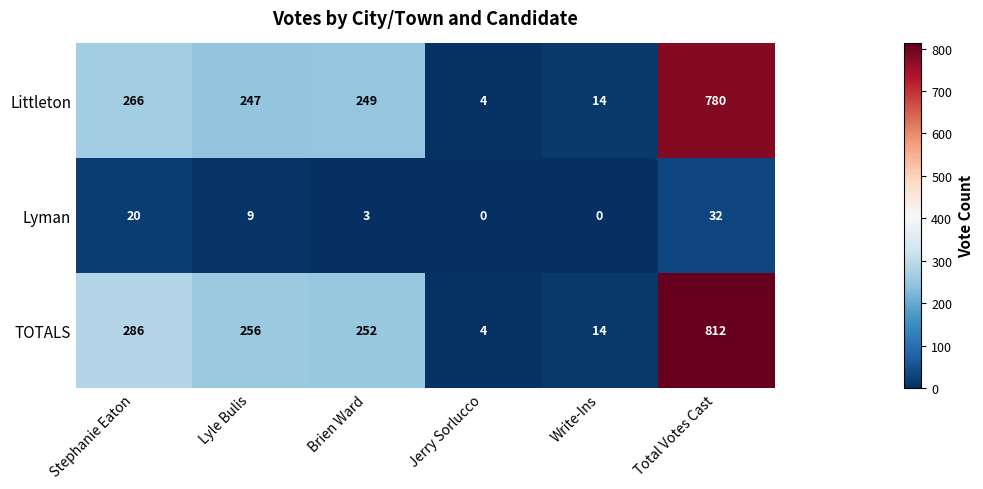

At which category is the sum across all series the highest?

Total Votes Cast